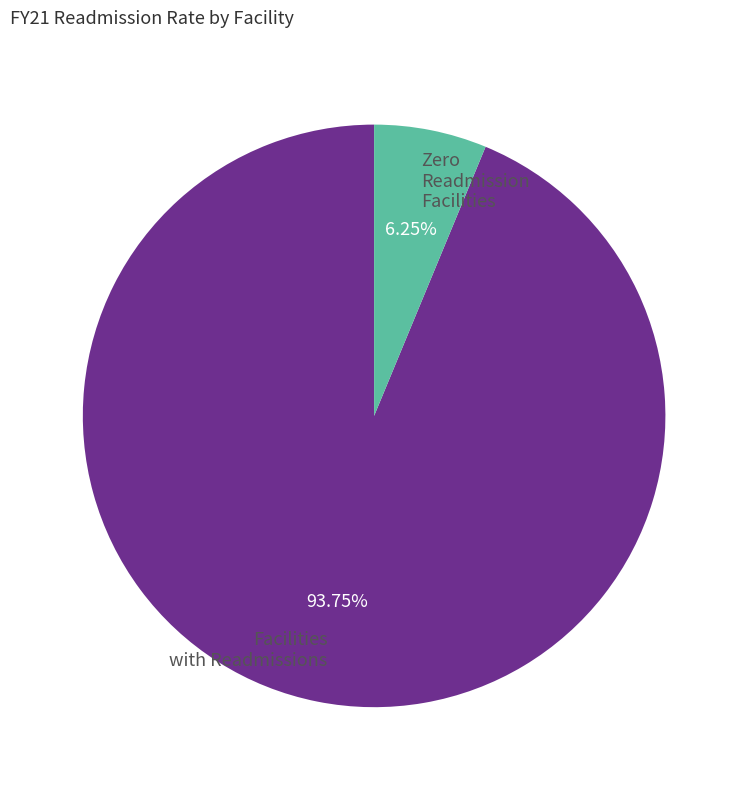

Rank the categories by value from highest to lowest.

Facilities with Readmissions, Zero Readmission Facilities